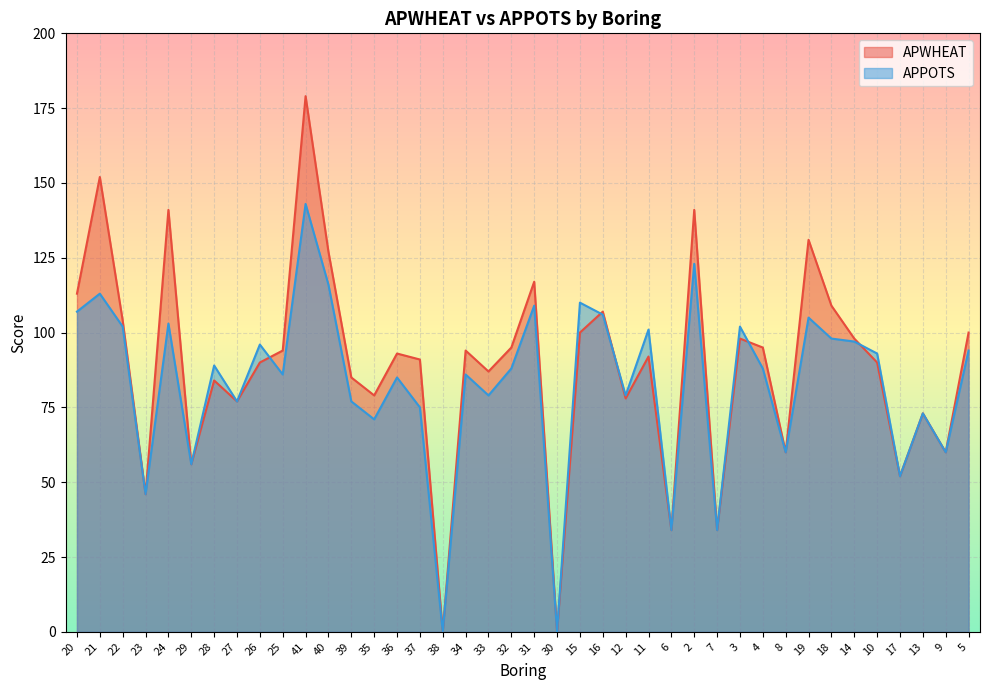

What are all the series names shown in the legend?

APWHEAT, APPOTS